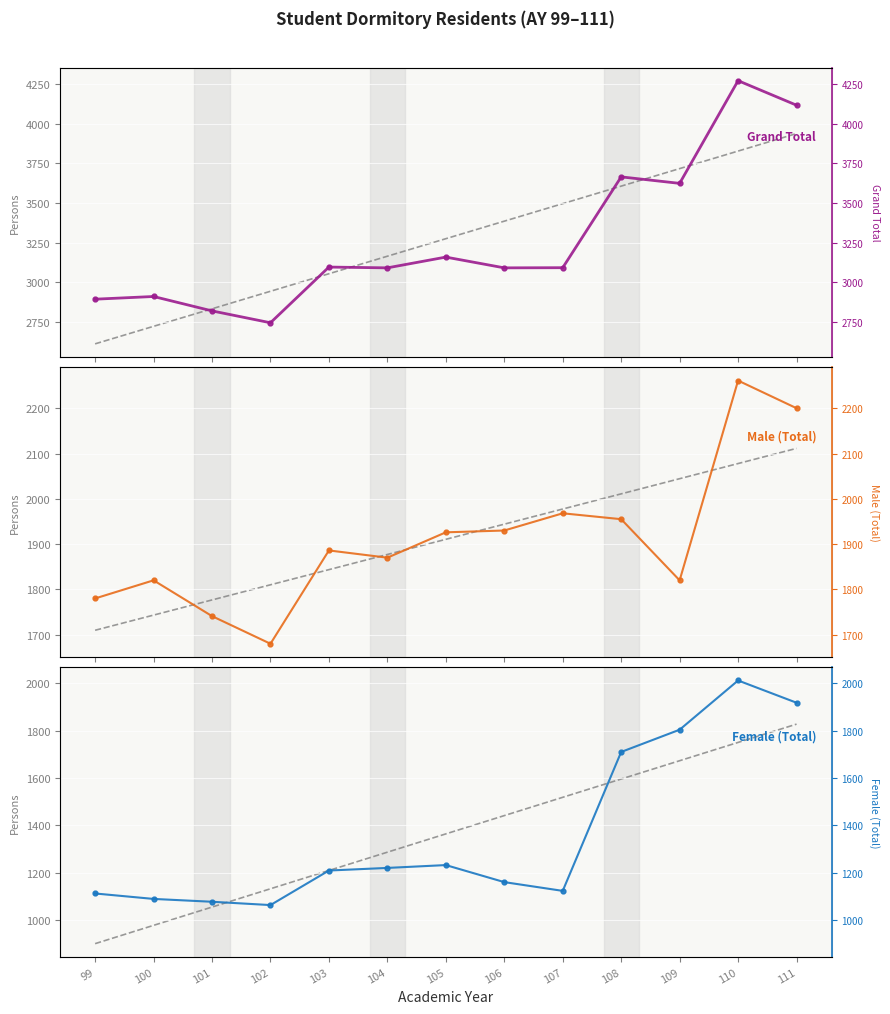

Where is Female (Total) nearest to the value 1537?

108